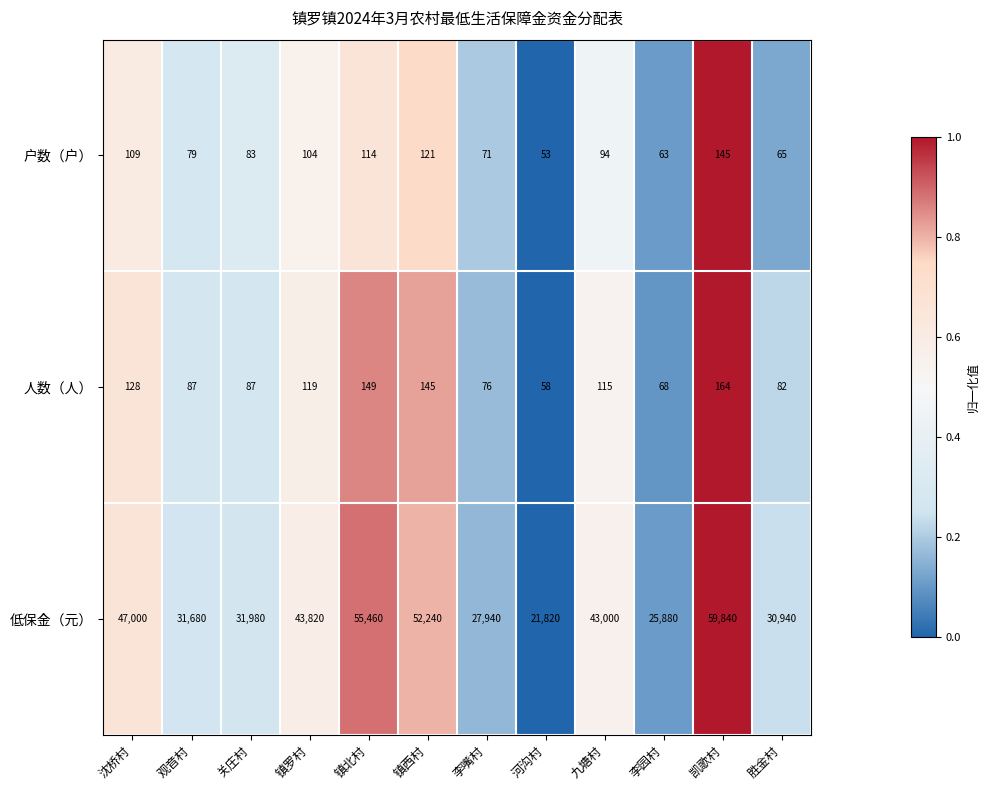

Is it true that 低保金（元） equals 29689 at 九塘村?

False